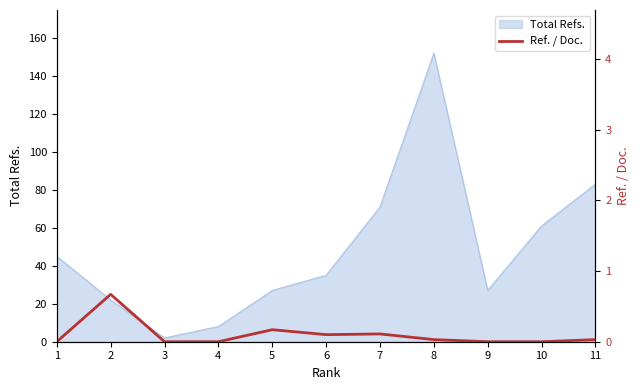

Which category has the highest value in the Total Refs. series?

8